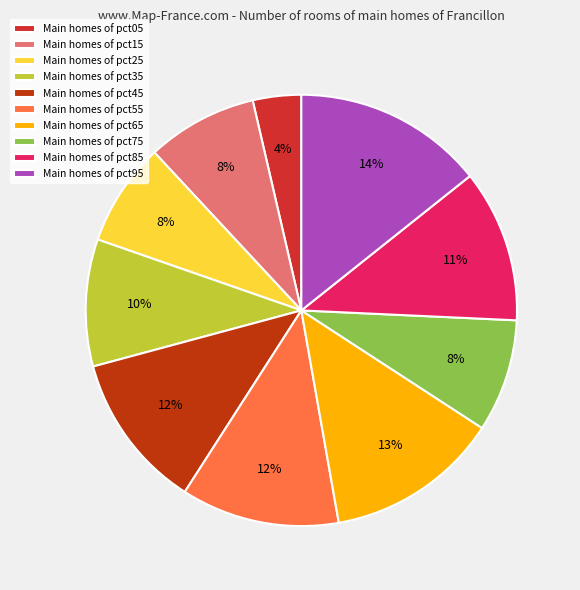

What is the largest slice in the pie chart?

Main homes of pct95